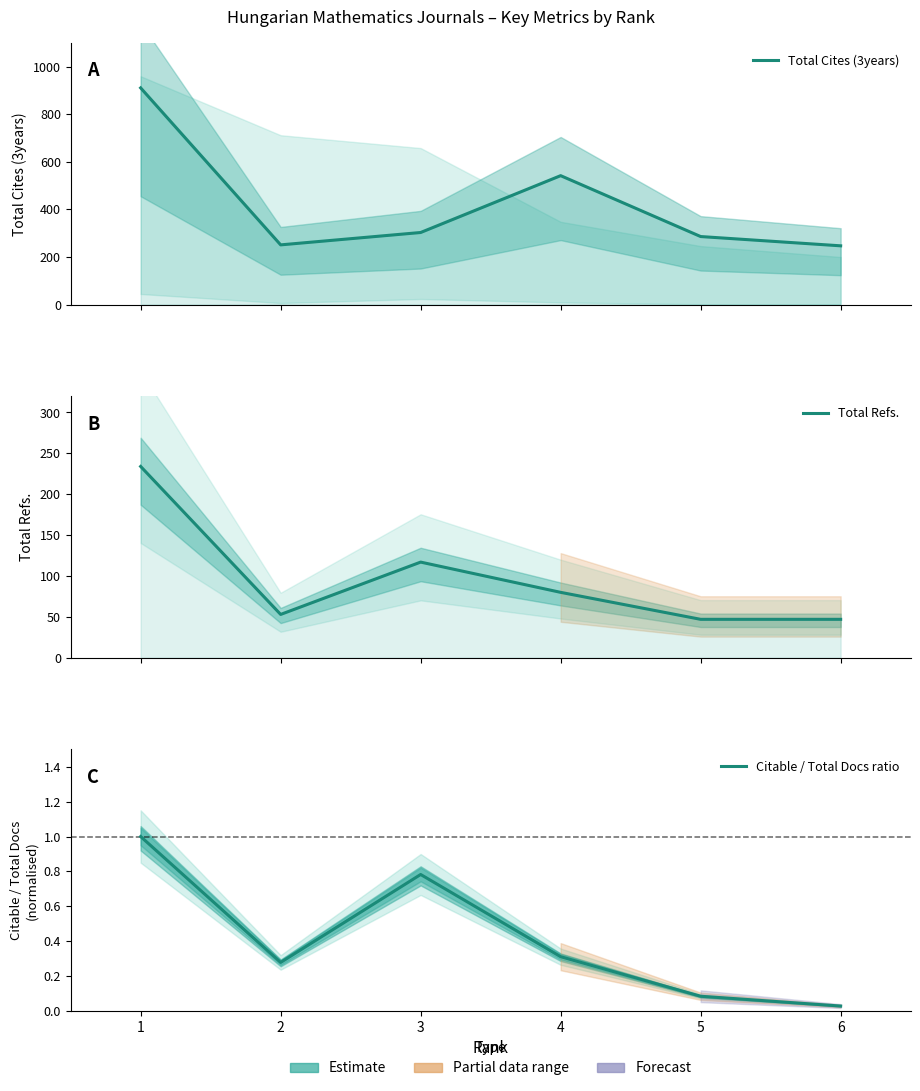

At which category does Total Cites (3years) reach its first local peak?

4